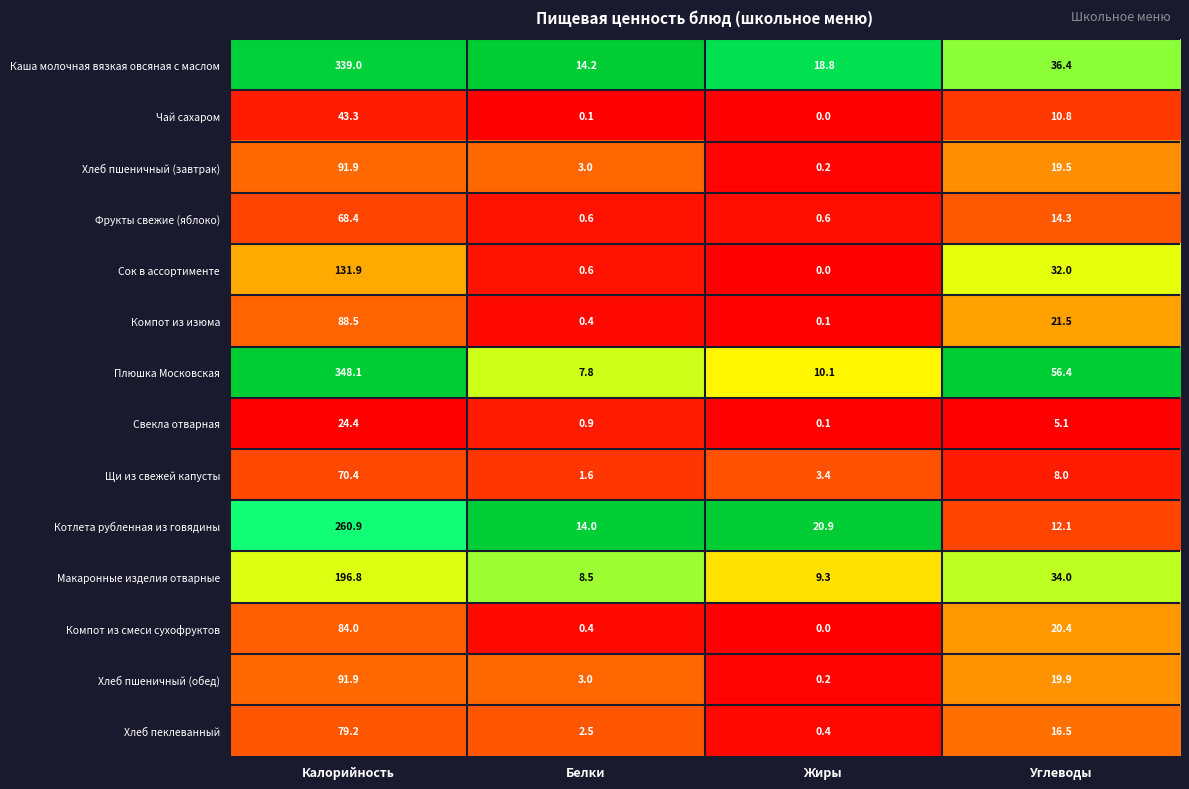

What is the maximum value shown in the chart?

348.1